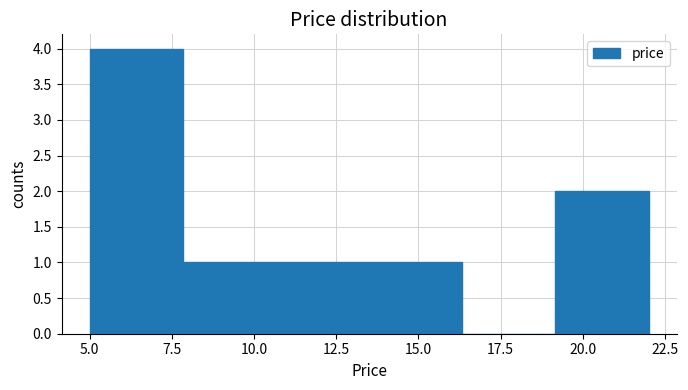

How tall is the bar that spans 10.5 to 13.5 on the x-axis? Neither the bar edges nor the heights are printed on the chart, so give them approximately, as read against the axes.

1